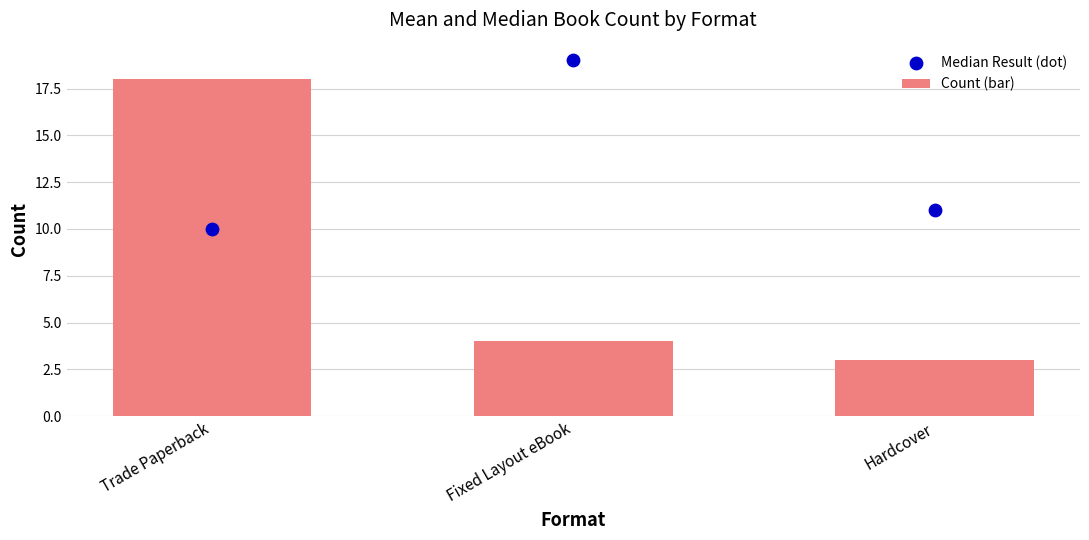

Which series has the largest total across all categories?

Median Result (dot)